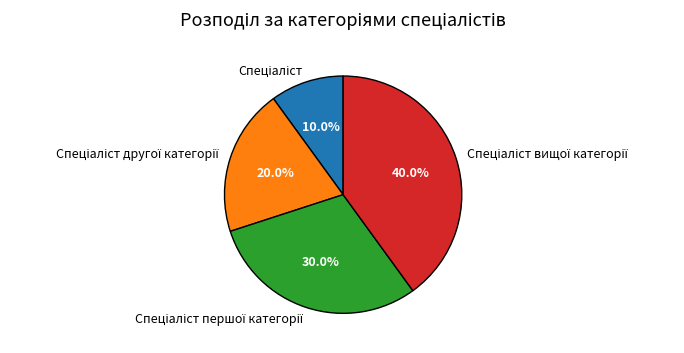

Is there a majority slice in this chart?

No